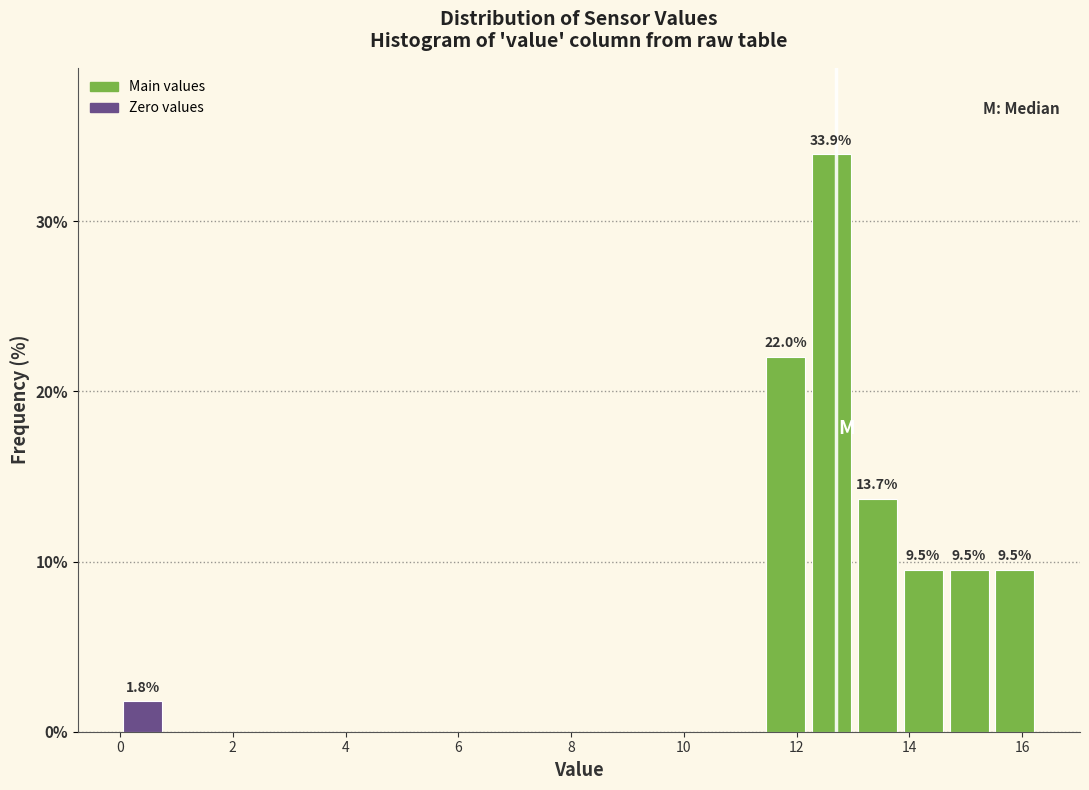

Over which range of the x-axis is the bar tallest?

12.2 to 13.0